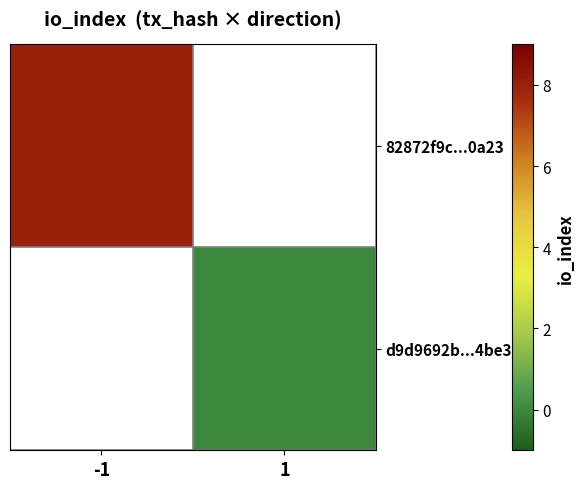

The 82872f9c...0a23 series shows 8.0 at -1. True or false?

True